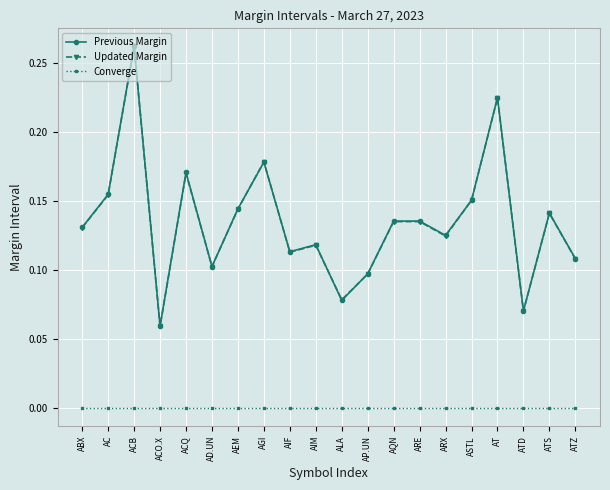

What is the label of the 18th point from the right?

ACB